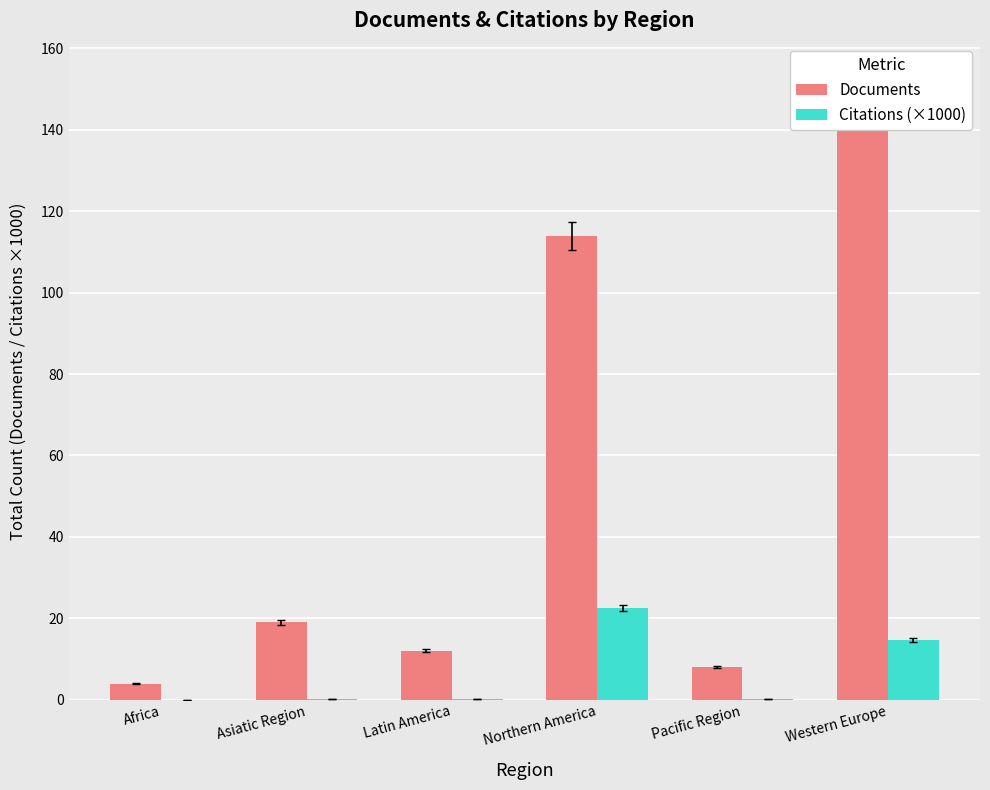

Reading left to right, extract all data points from this chart.

Documents: Africa=4.0	Asiatic Region=19.0	Latin America=12.0	Northern America=114.0	Pacific Region=8.0	Western Europe=149.0
Citations (×1000): Africa=0.0	Asiatic Region=0.1	Latin America=0.3	Northern America=22.5	Pacific Region=0.1	Western Europe=14.7